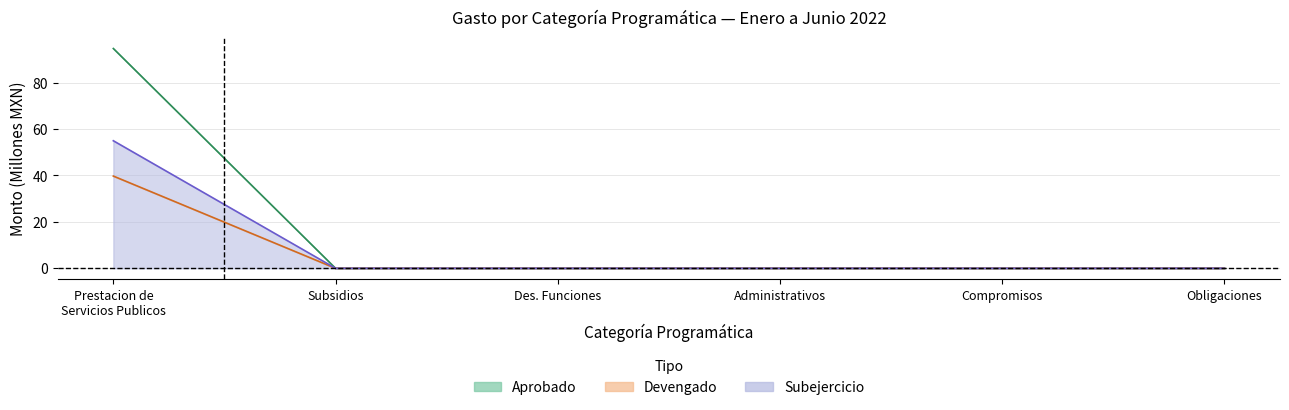

Does the chart have visible grid lines?

Yes